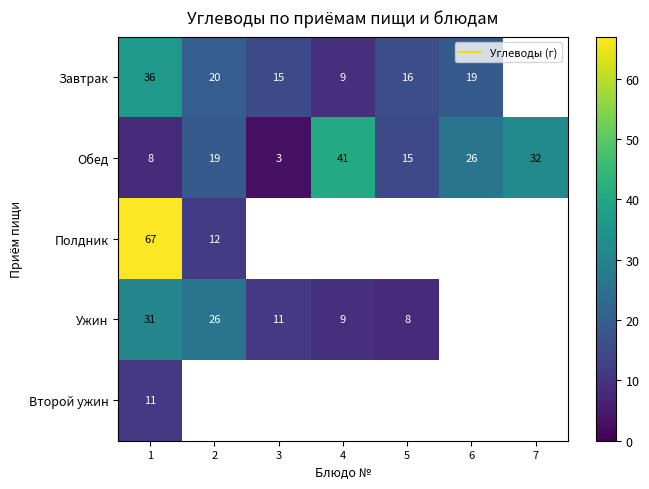

Which series changed the most between 4 and 5?

Обед